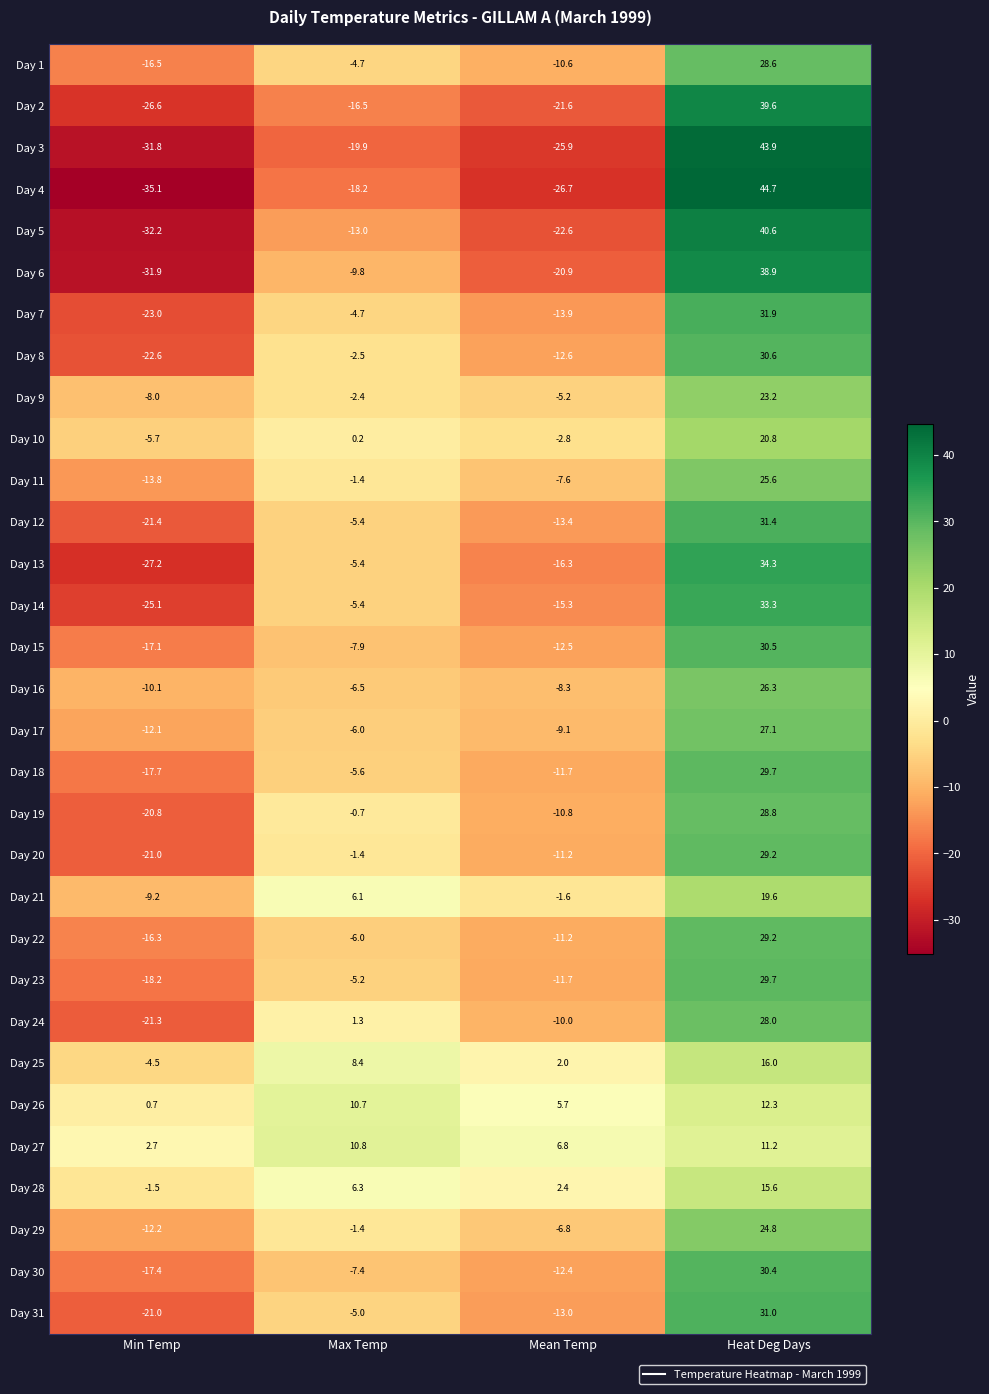

What is the minimum value shown in the chart?

-35.1